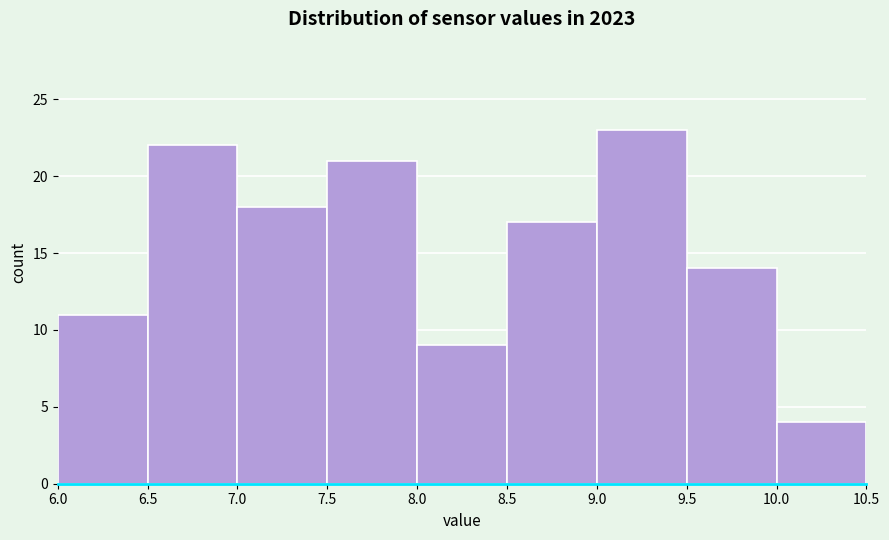

How tall is the bar that spans 8.0 to 8.5 on the x-axis? The values are not printed on the chart, so give them approximately, as read against the axis.

9